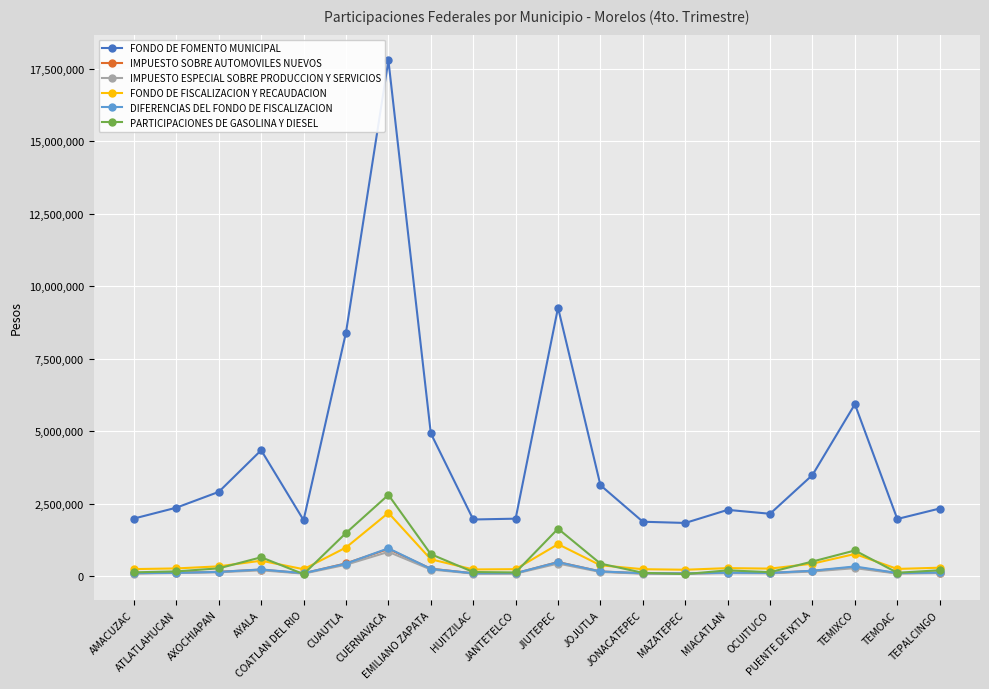

What value does the IMPUESTO SOBRE AUTOMOVILES NUEVOS series have at TEMIXCO?

314318